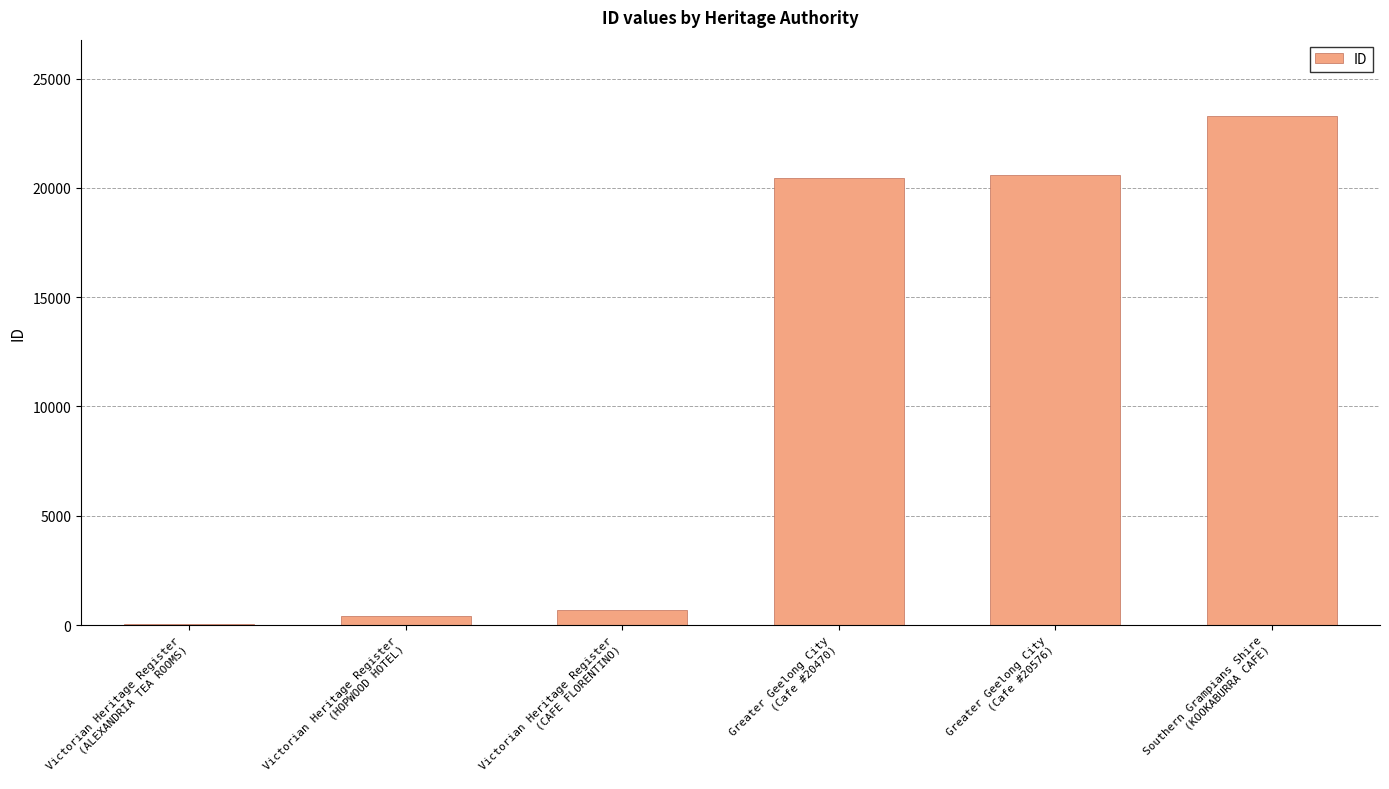

What is the maximum value shown in the chart?

23285